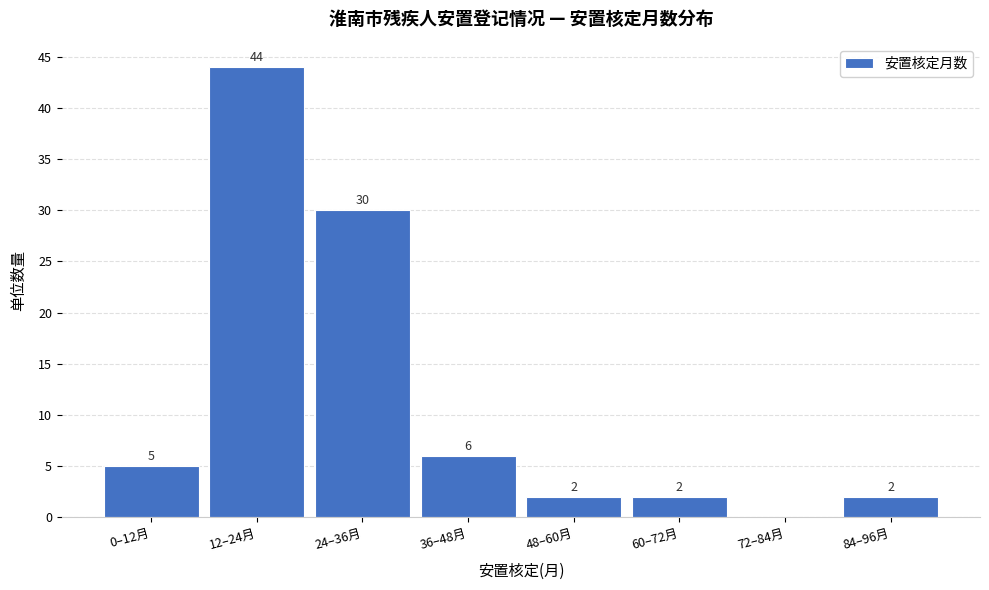

Reading right to left, transcribe all the data shown in this chart.

84–96月=2	72–84月=0	60–72月=2	48–60月=2	36–48月=6	24–36月=30	12–24月=44	0–12月=5